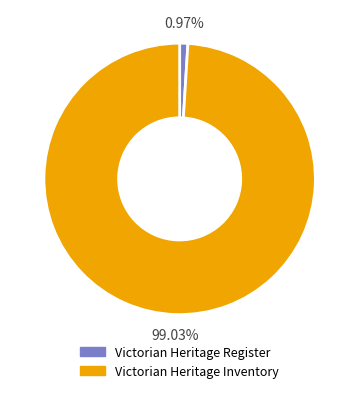

Which category accounts for the majority?

Victorian Heritage Inventory